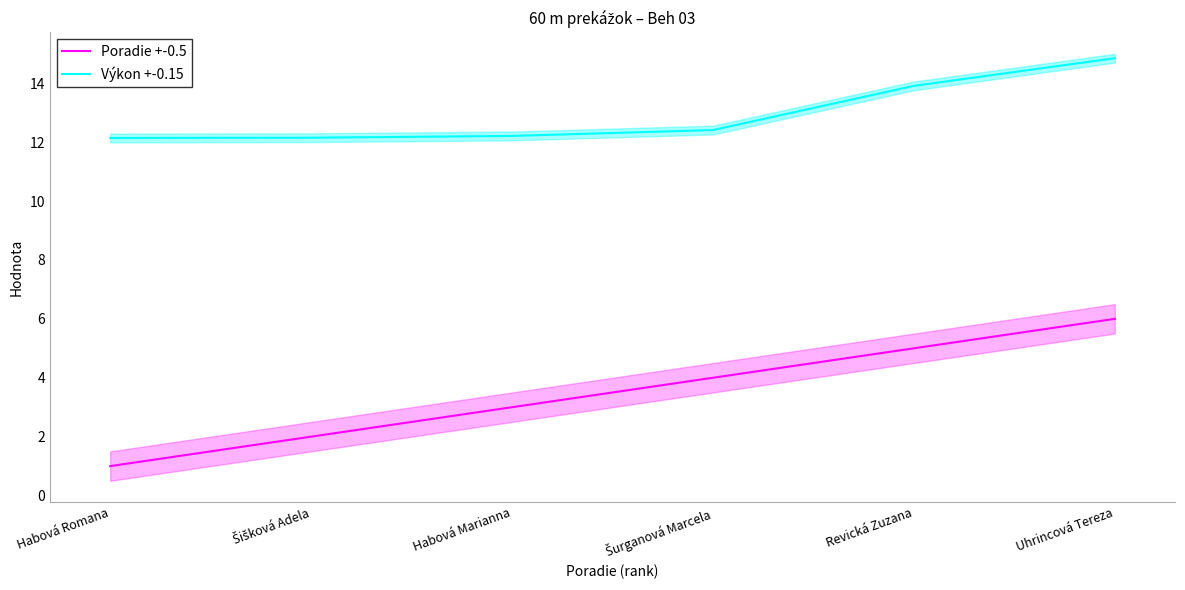

Rank the series by their maximum value, from highest to lowest.

Výkon +-0.15, Poradie +-0.5